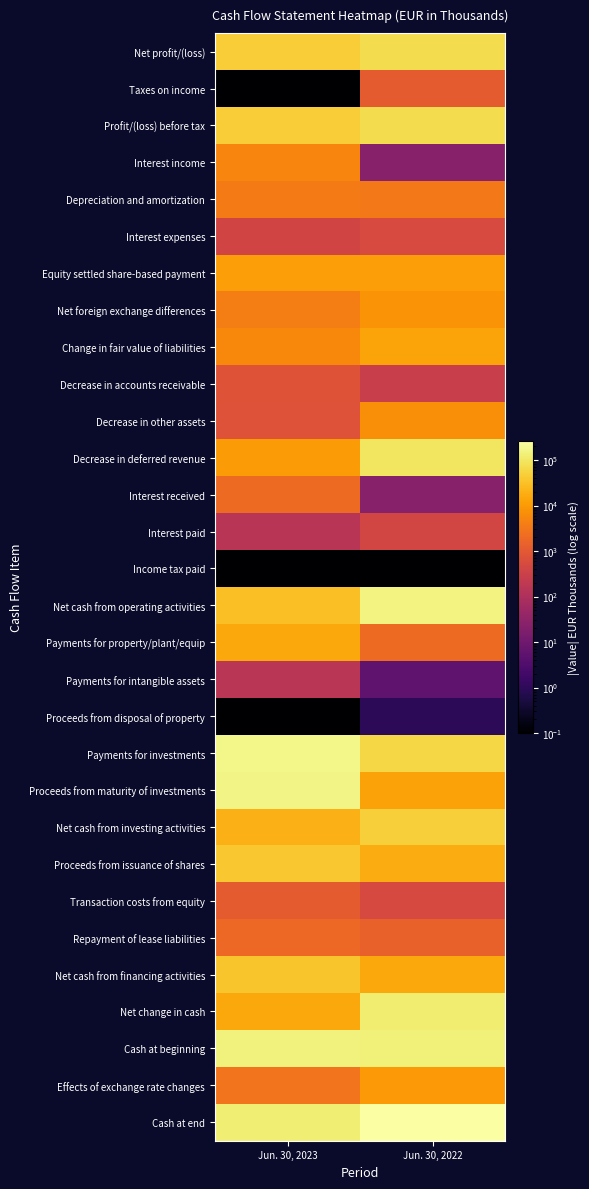

What is the greatest value displayed?

265125.0